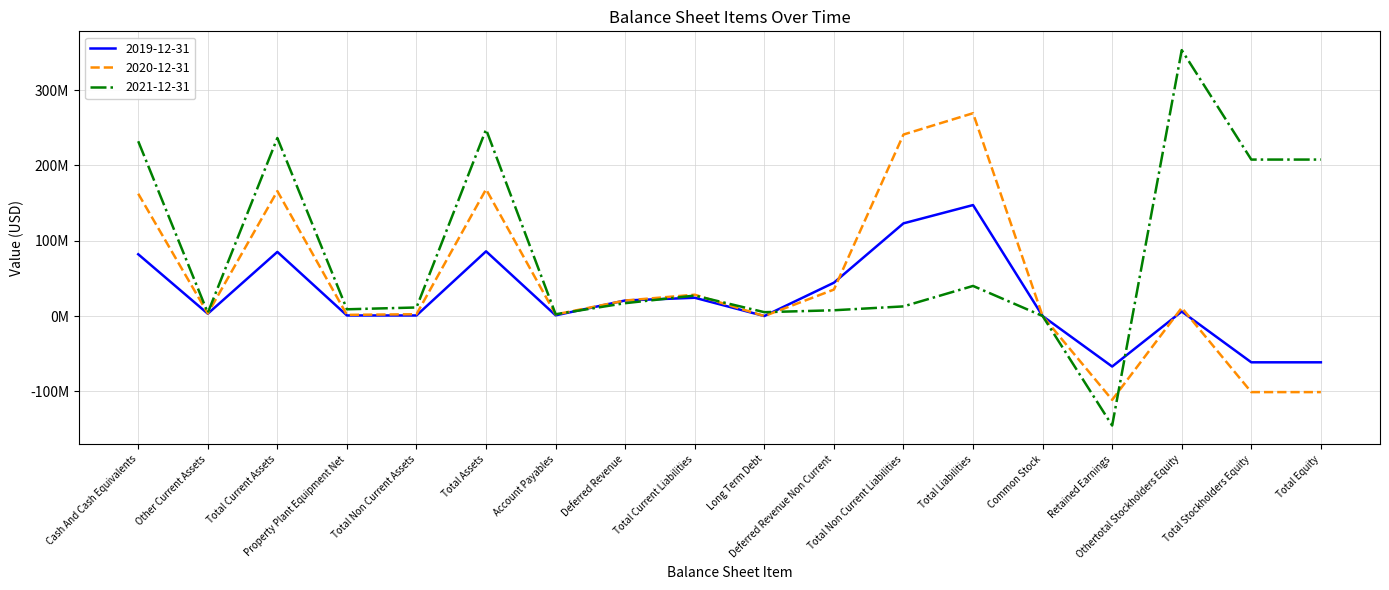

Where is the first local minimum for 2019-12-31?

Other Current Assets